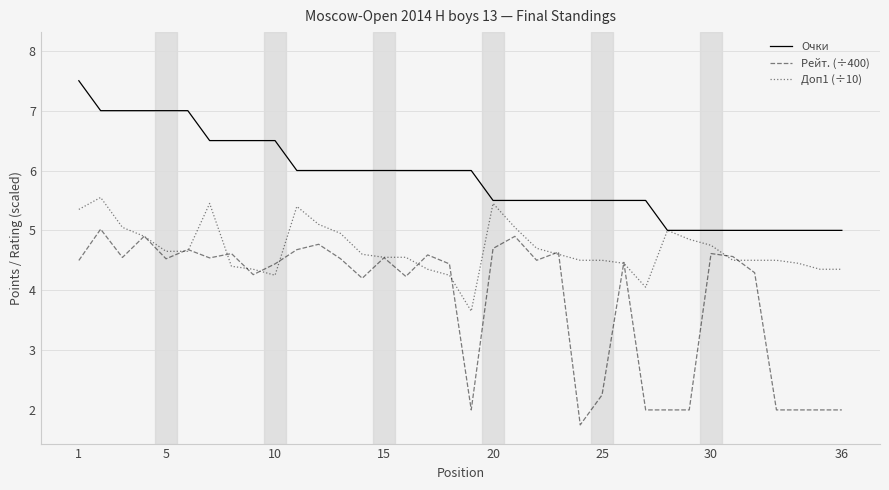

Which series has the largest total across all categories?

Очки